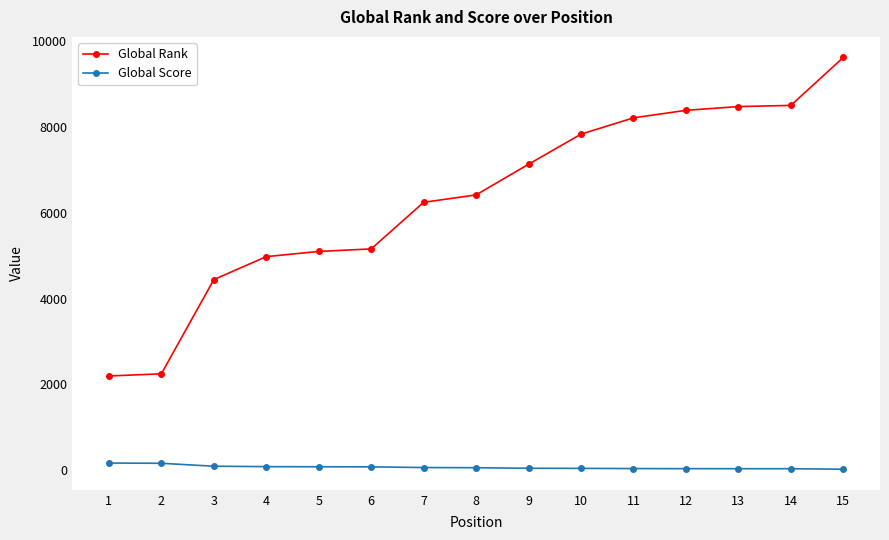

Is it true that Global Rank equals 2999 at 4?

False